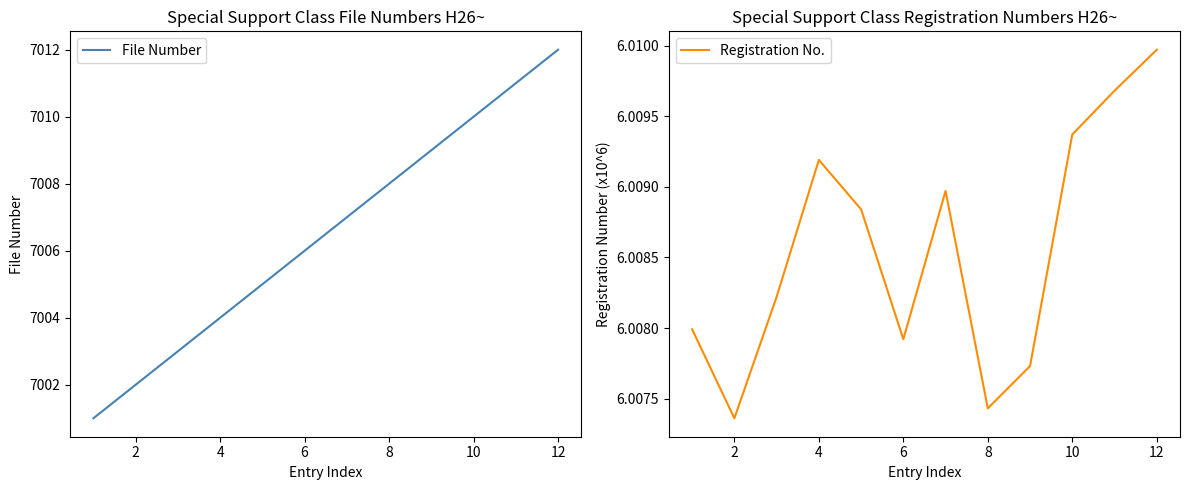

Rank the series by their average value, from lowest to highest.

Registration No., File Number